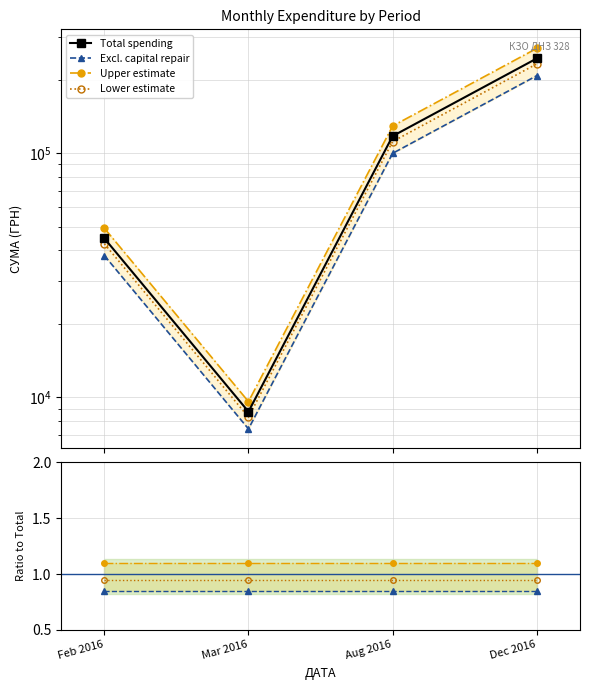

True or false: Excl. capital repair has more than 0 points higher than both neighbors.

False